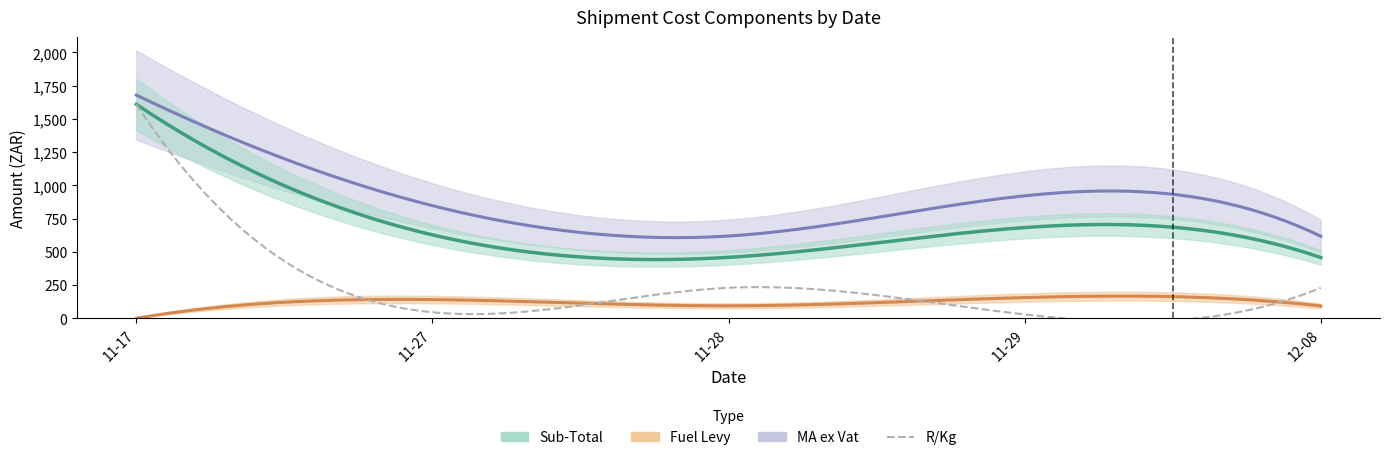

What is the label of the 5th point from the right?

2023-11-17